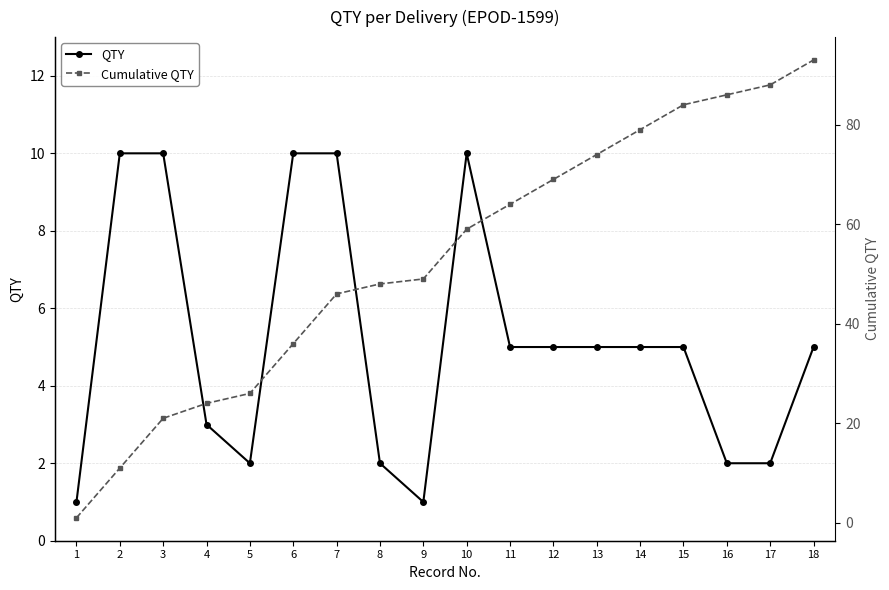

What is the difference between the maximum and second lowest values in the Cumulative QTY series?

82